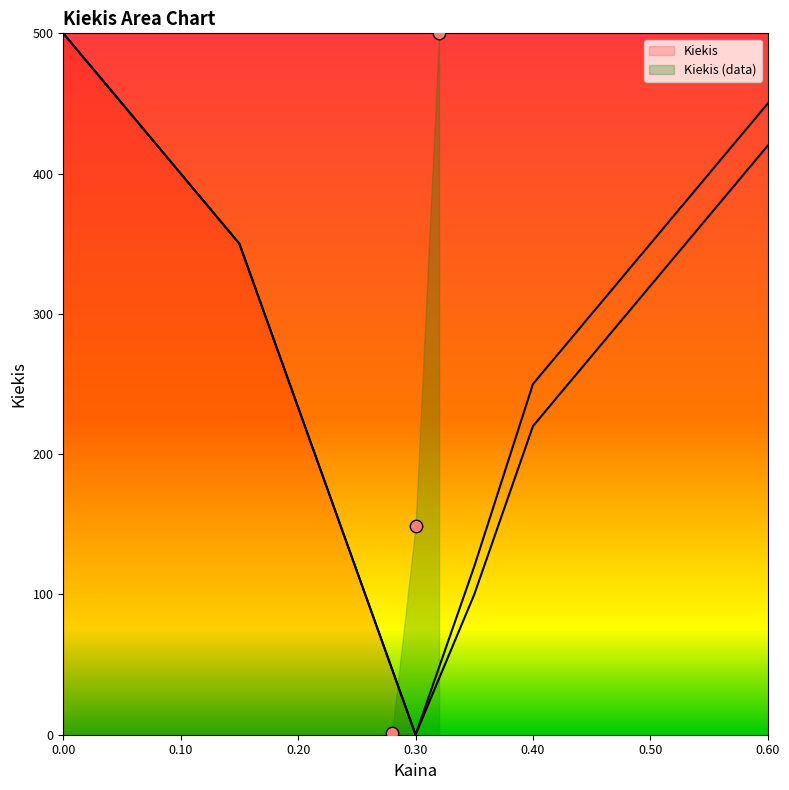

Between 0.42 and 0.42, which is larger?

0.42